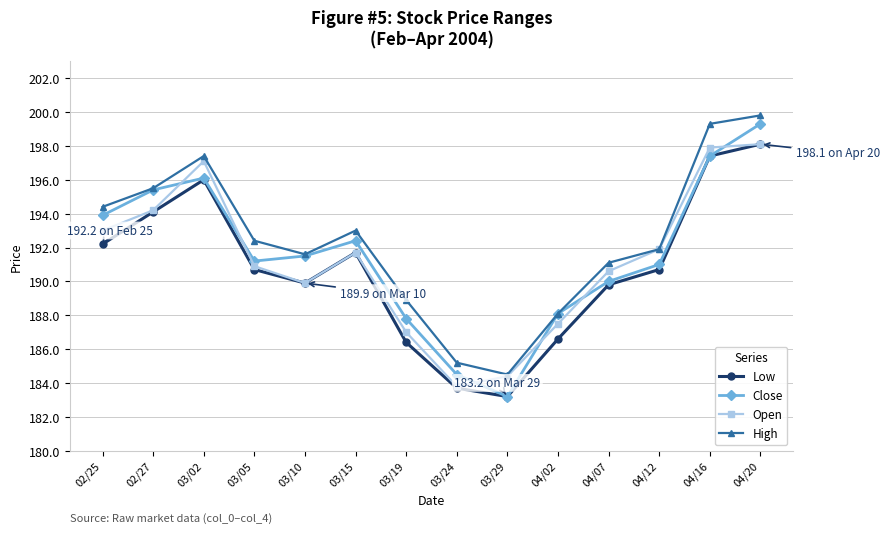

True or false: Close has a value of 267.4 at 04/02.

False